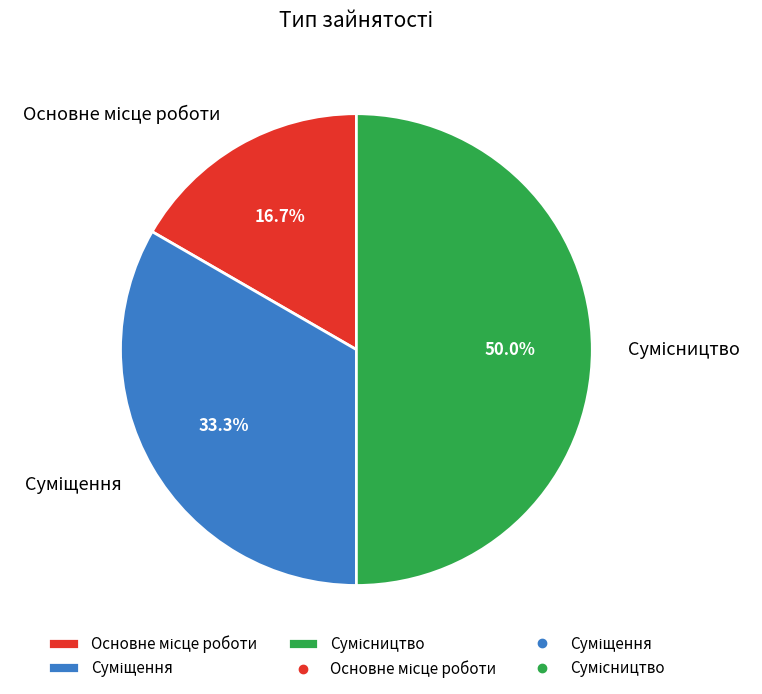

Count the number of slices in the pie.

3